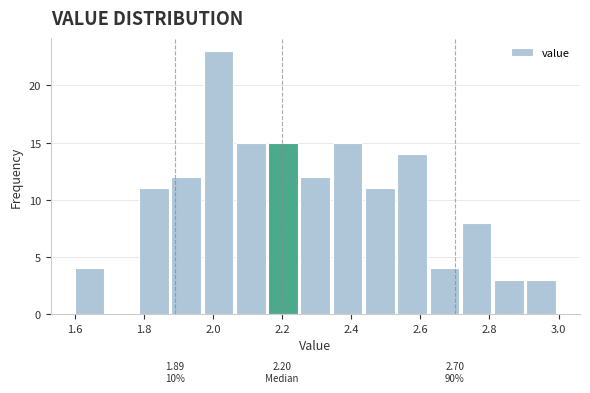

Over which range of the x-axis is the bar tallest?

1.98 to 2.06